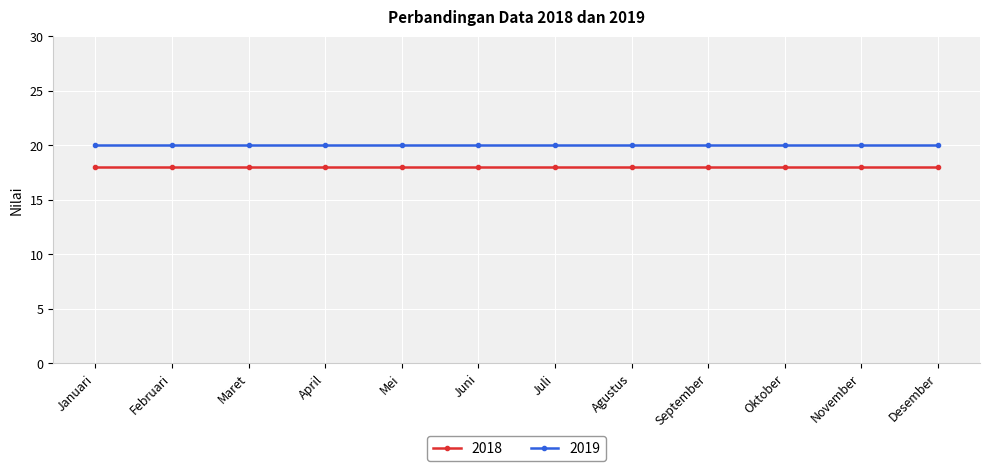

What is the spread (max minus min) of values at November?

2